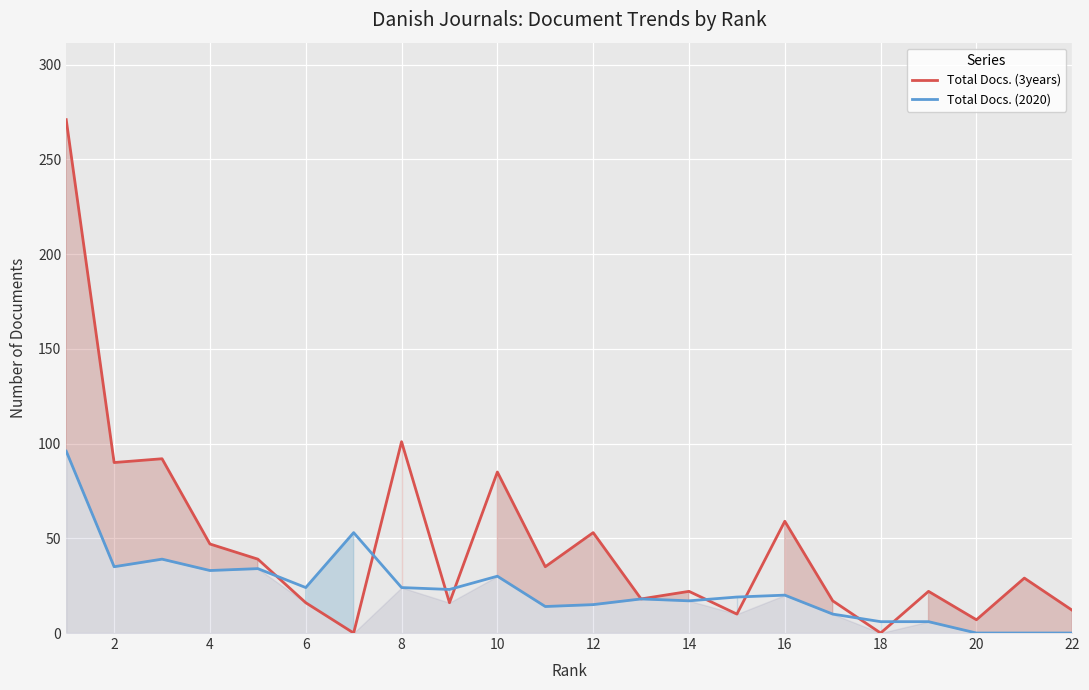

List the series in order of their overall mean, highest first.

Total Docs. (3years), Total Docs. (2020)